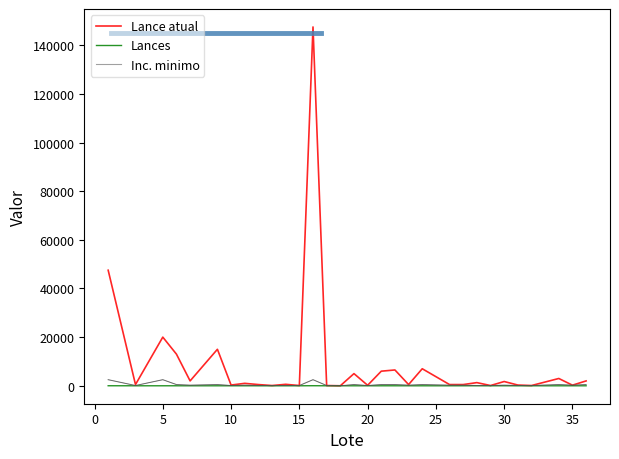

Which series has the largest total across all categories?

Lance atual